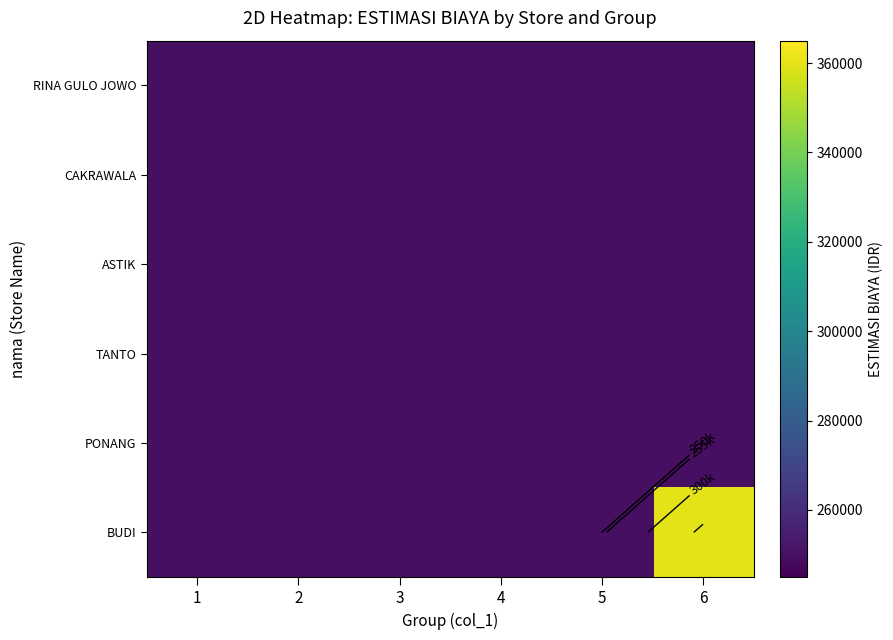

Is it true that TANTO equals 351211 at 1?

False